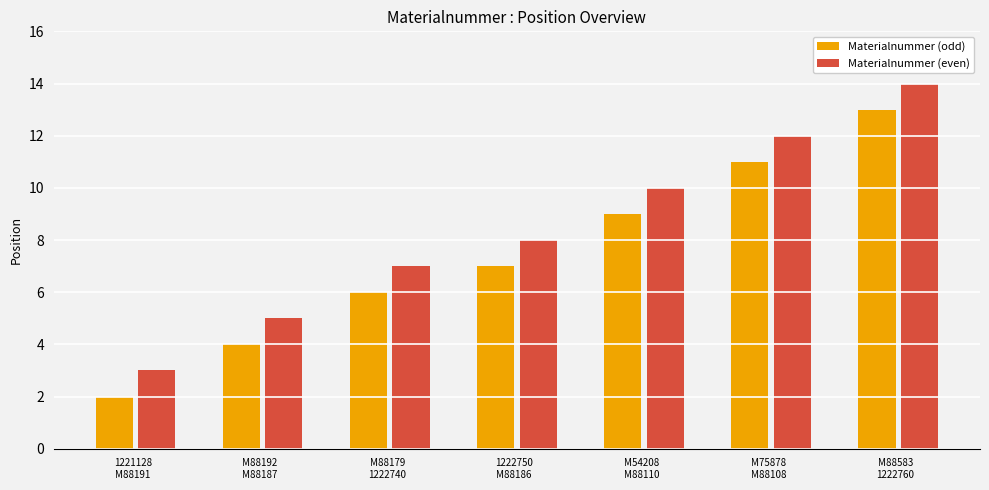

Is it true that Materialnummer (odd) equals 2 at M88192
M88187?

False